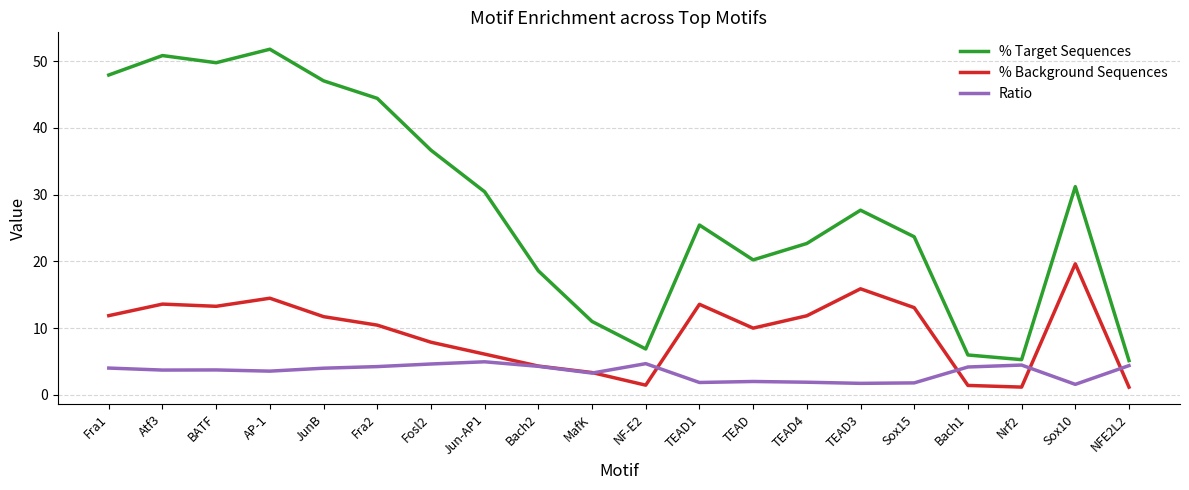

Which series has the largest range (max minus min)?

% Target Sequences